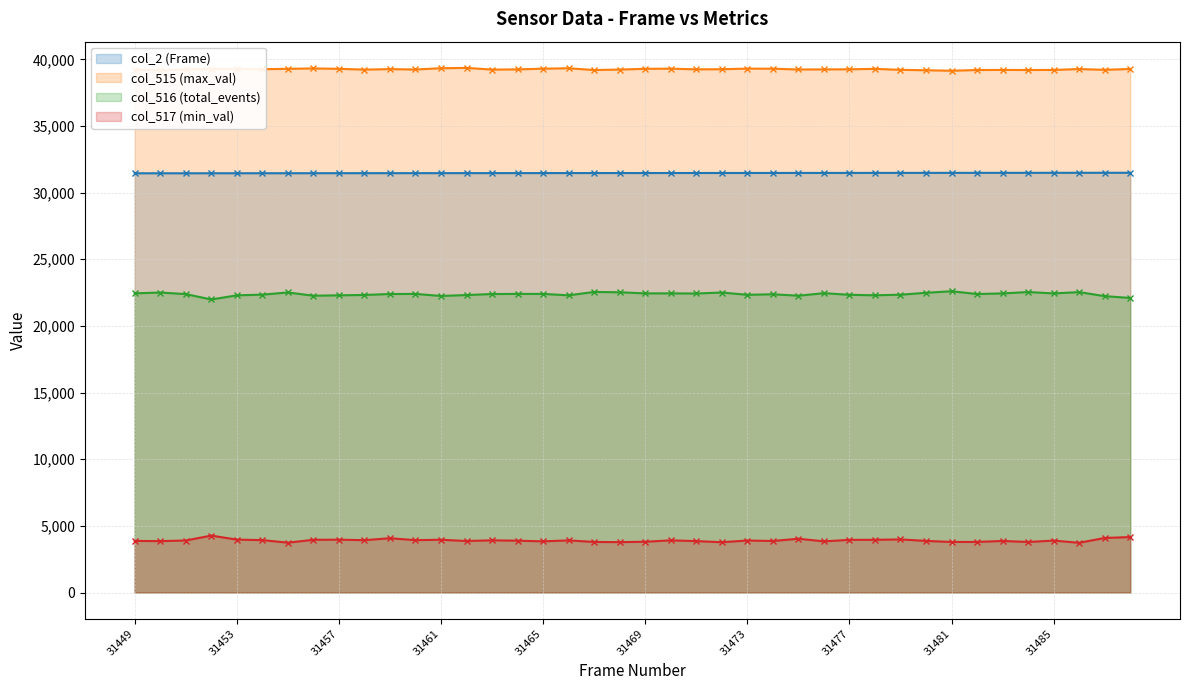

List the series in order of their peak value, highest first.

col_515 (max_val), col_2 (Frame), col_516 (total_events), col_517 (min_val)